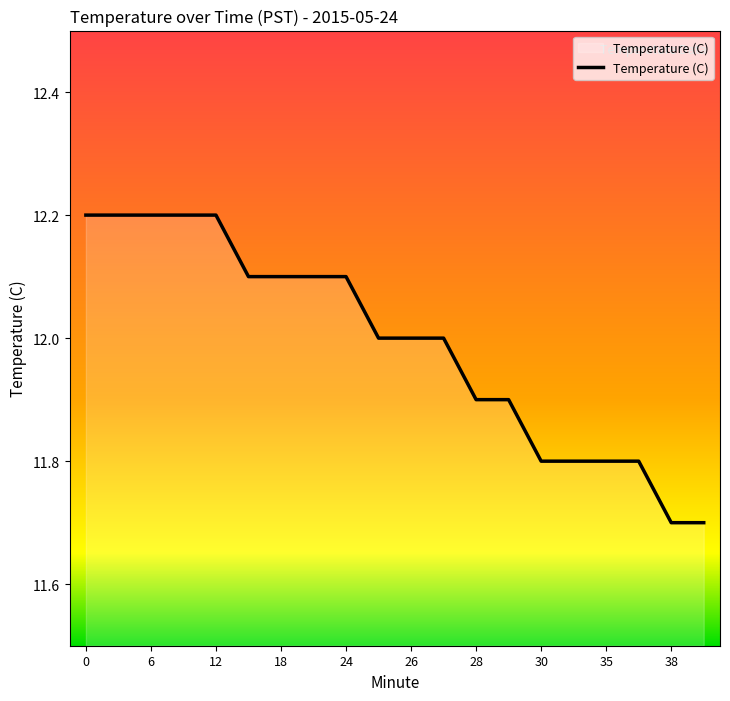

What is the greatest value displayed?

12.2